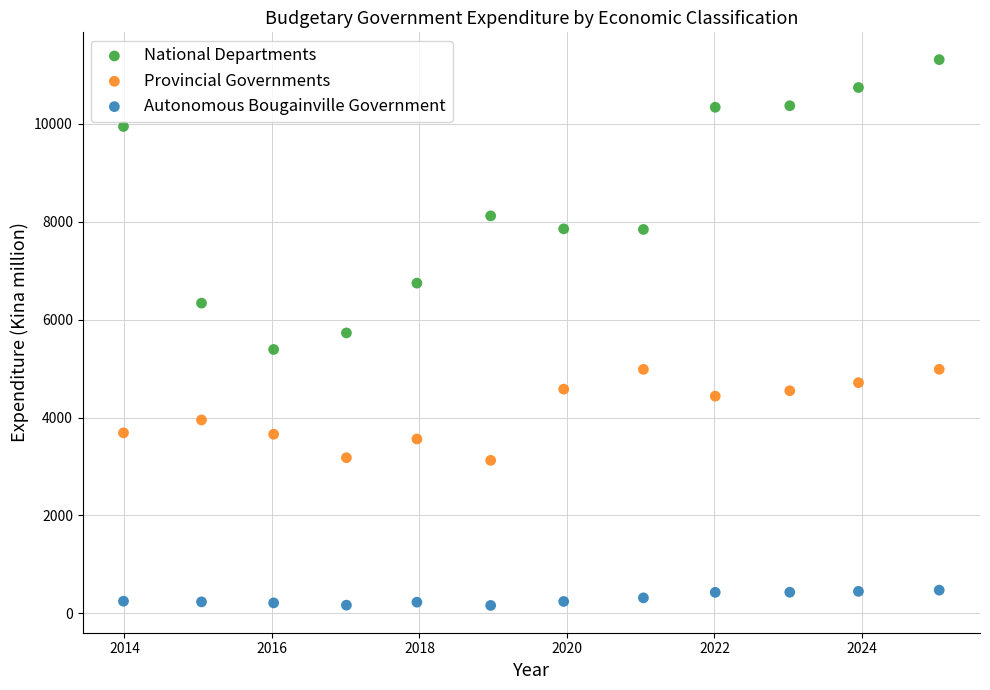

What are all the series names shown in the legend?

National Departments, Provincial Governments, Autonomous Bougainville Government